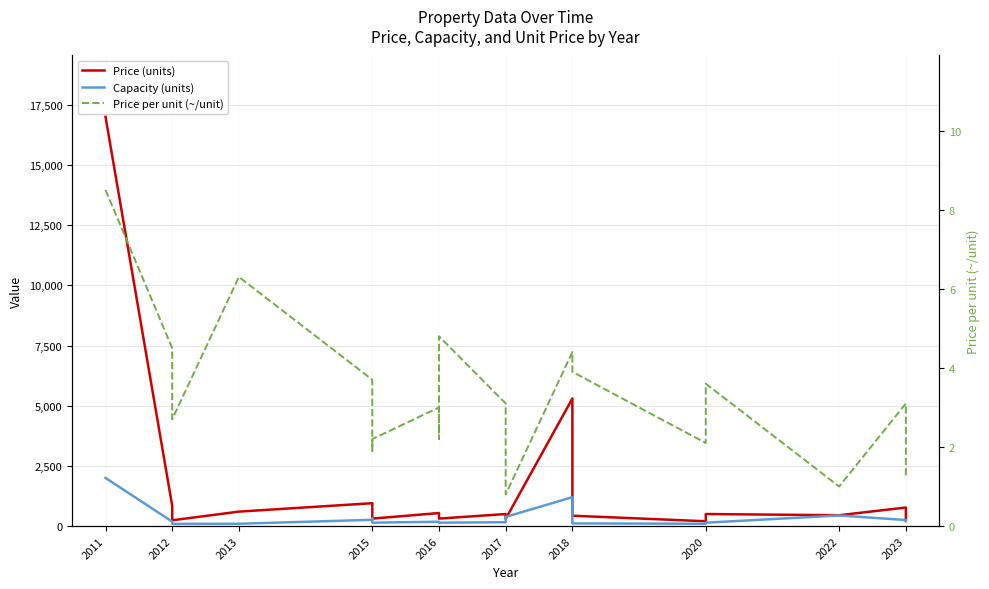

What is the smallest value displayed?

0.8